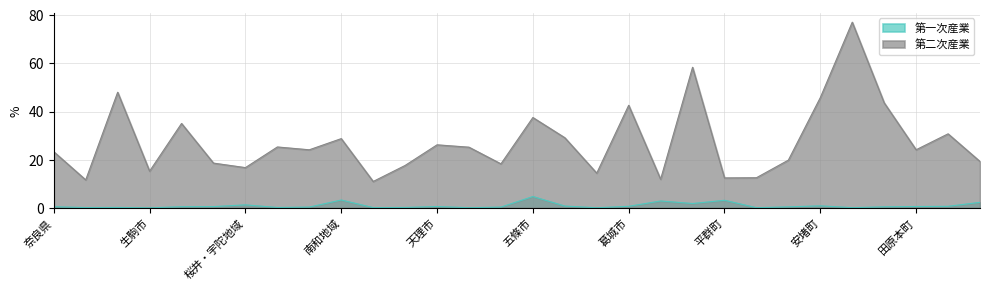

Between 橿原市 and 田原本町, which series saw the biggest shift?

第二次産業